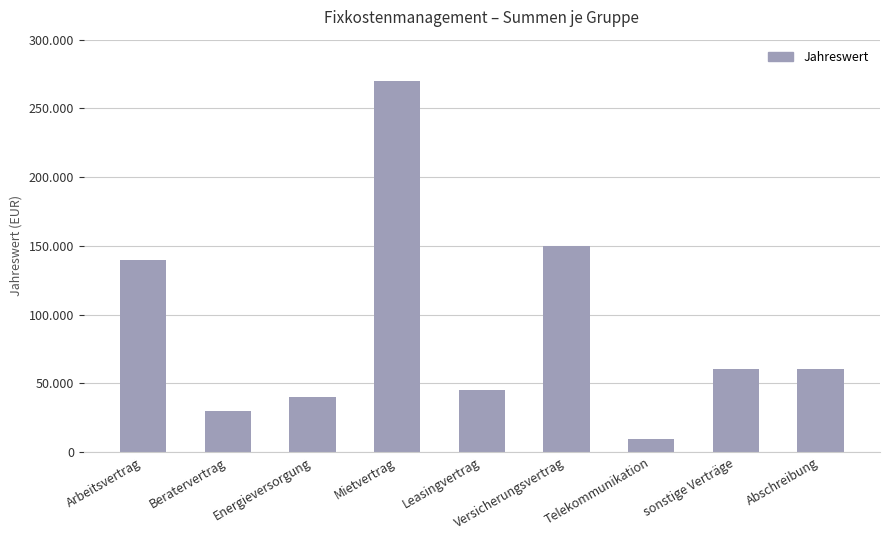

What is the difference between the maximum and second lowest values?

240000